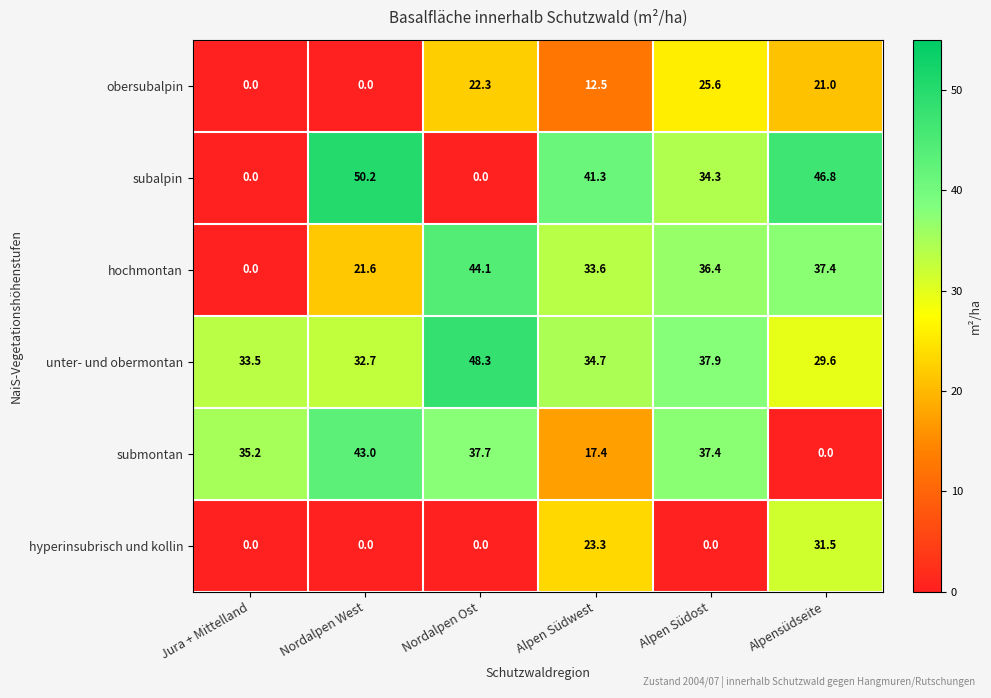

How many categories are shown in the chart?

6